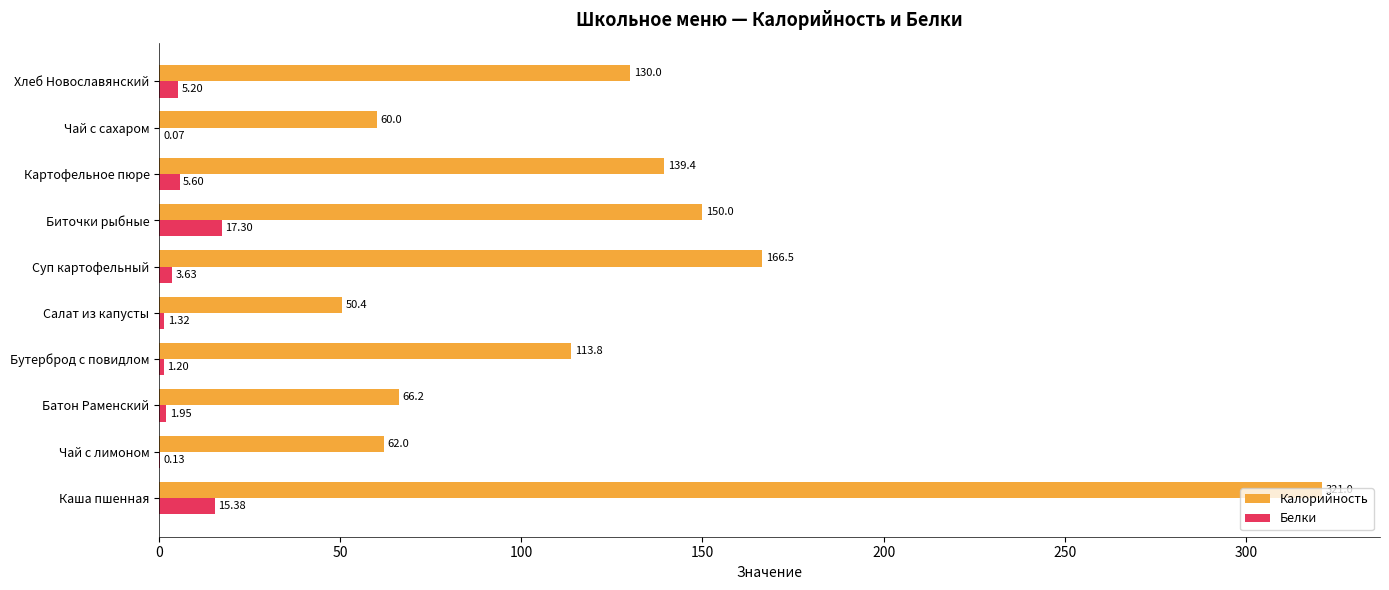

What is the maximum value shown in the chart?

321.0